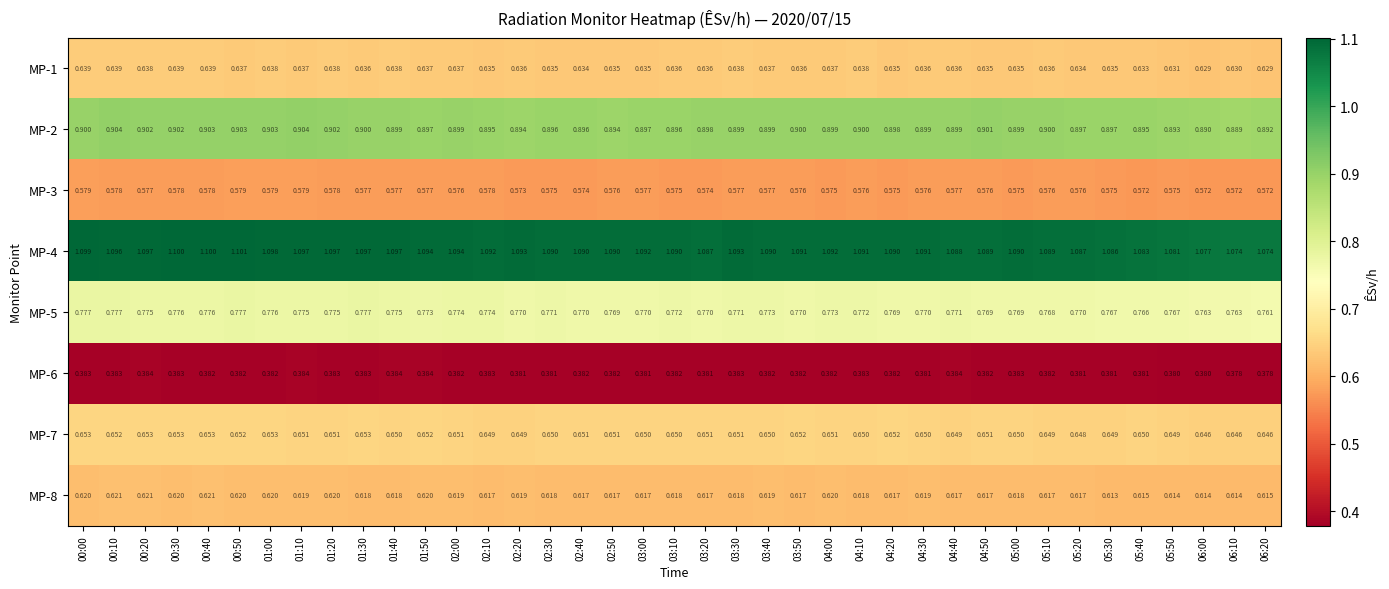

At which category is the sum across all series the highest?

00:40